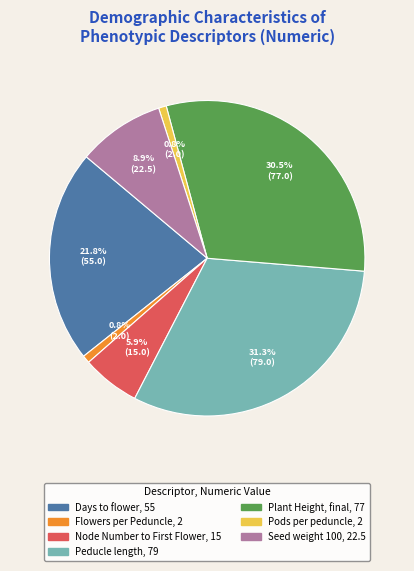

What portion of the pie excludes Peducle length?

68.7%